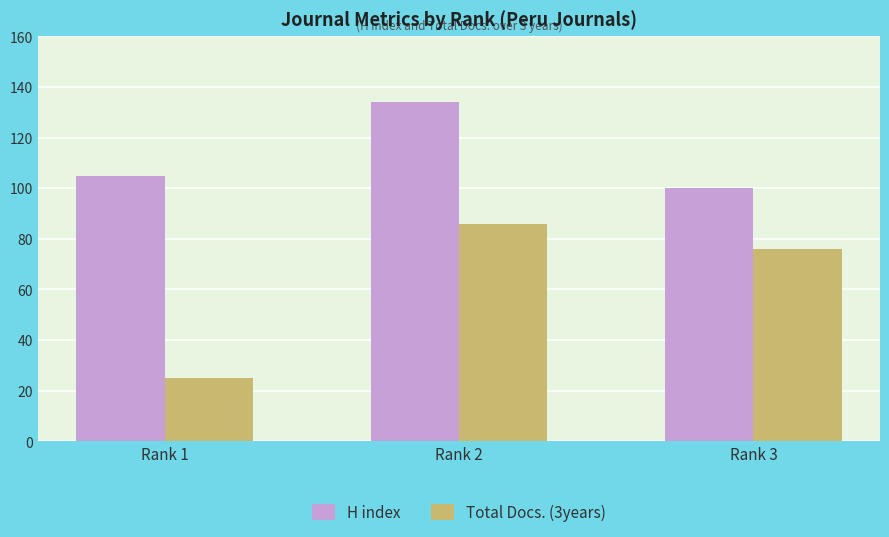

How many series are shown in this chart?

2